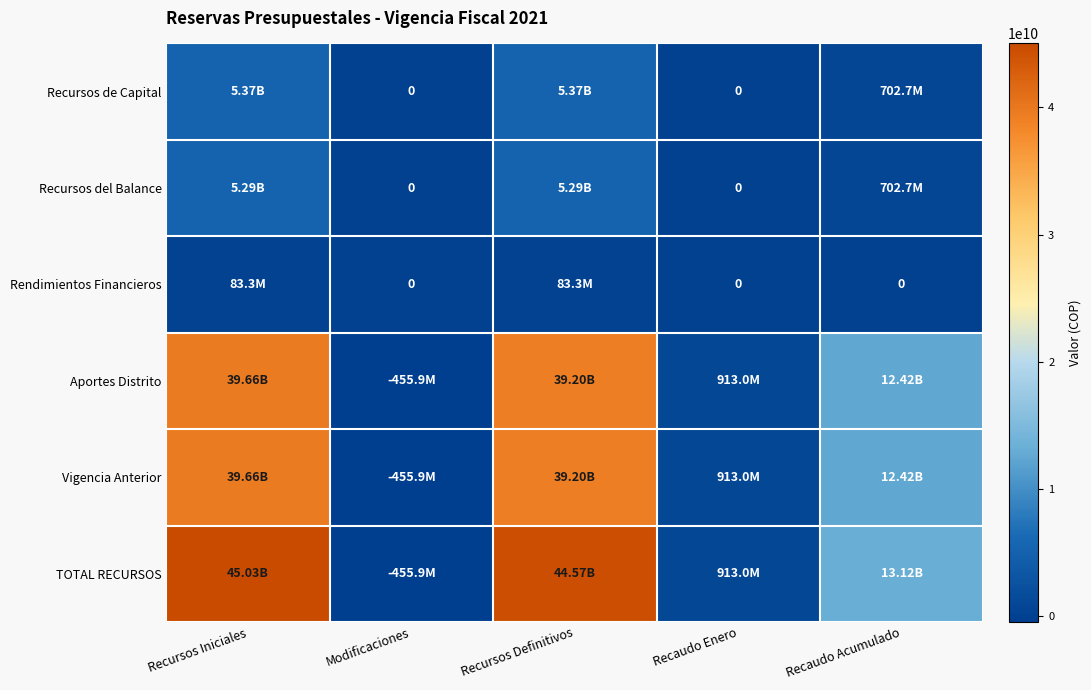

Which category has the highest value in the Recursos de Capital series?

Recursos Iniciales